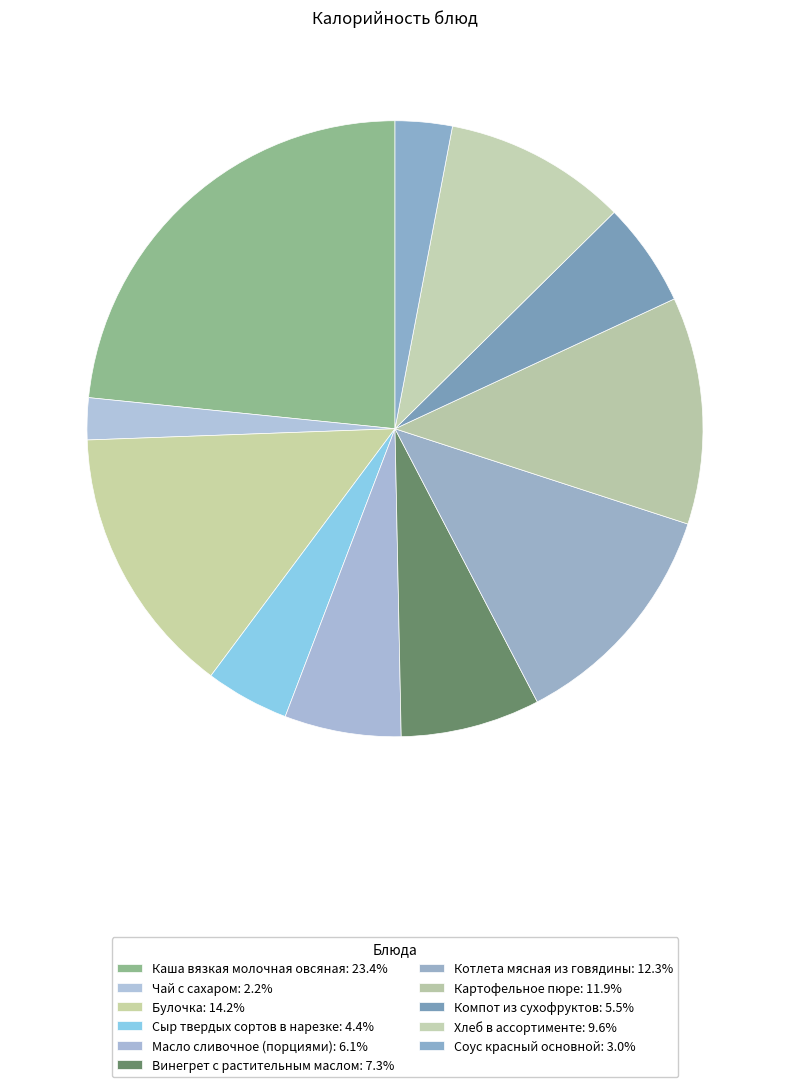

What is the ratio of the value at Каша вязкая молочная овсяная to the value at Компот из сухофруктов?

4.3